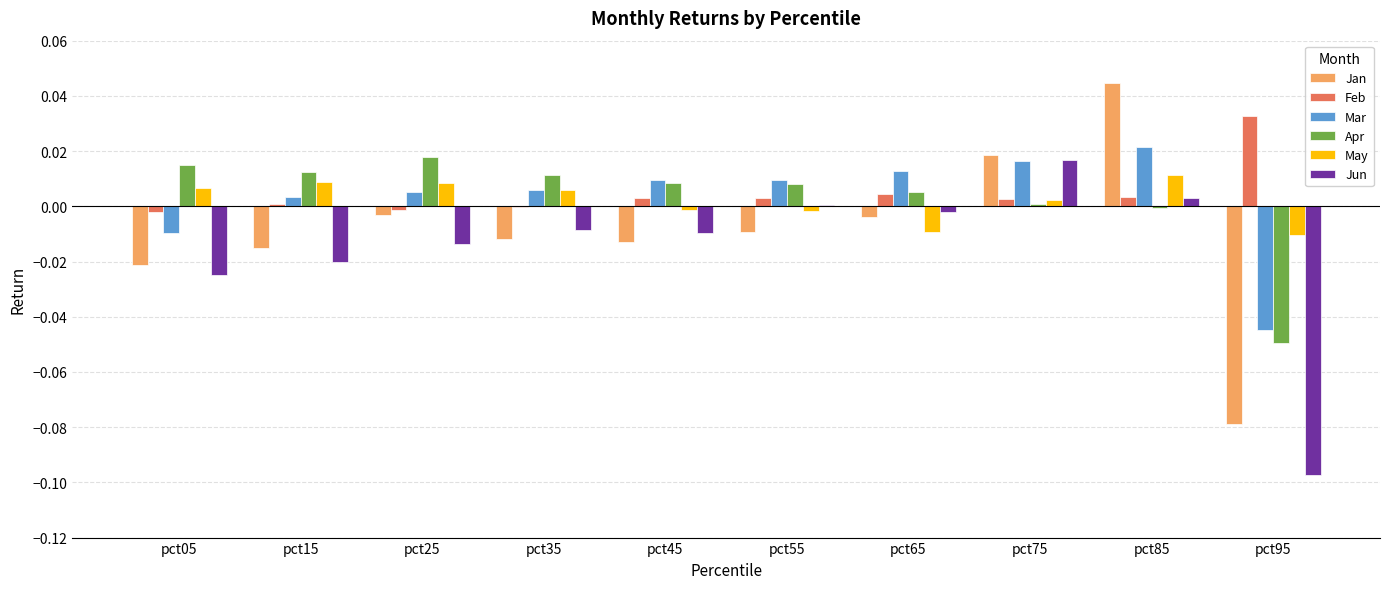

Which category has the highest value in the May series?

pct85